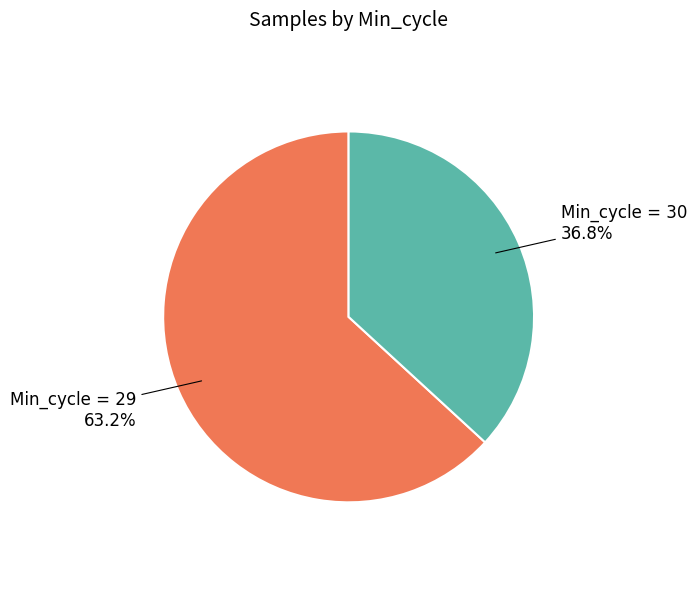

Does any single category account for the majority?

Yes